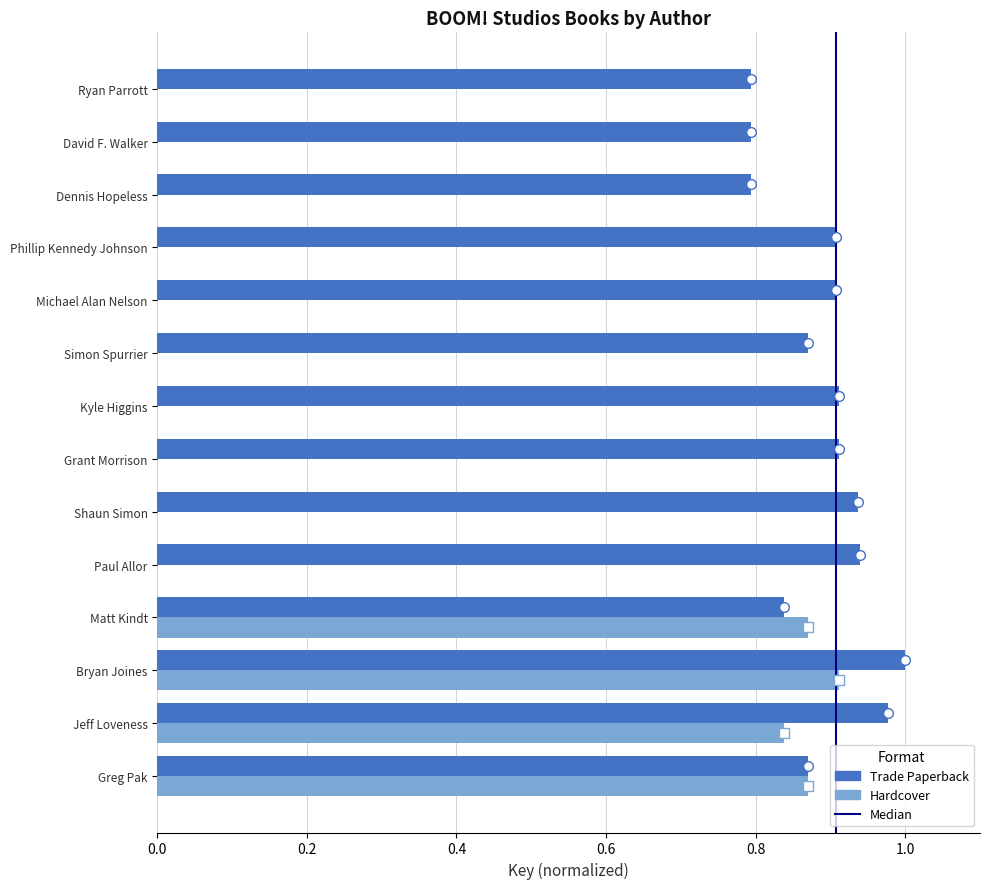

What is the greatest value displayed?

1.0